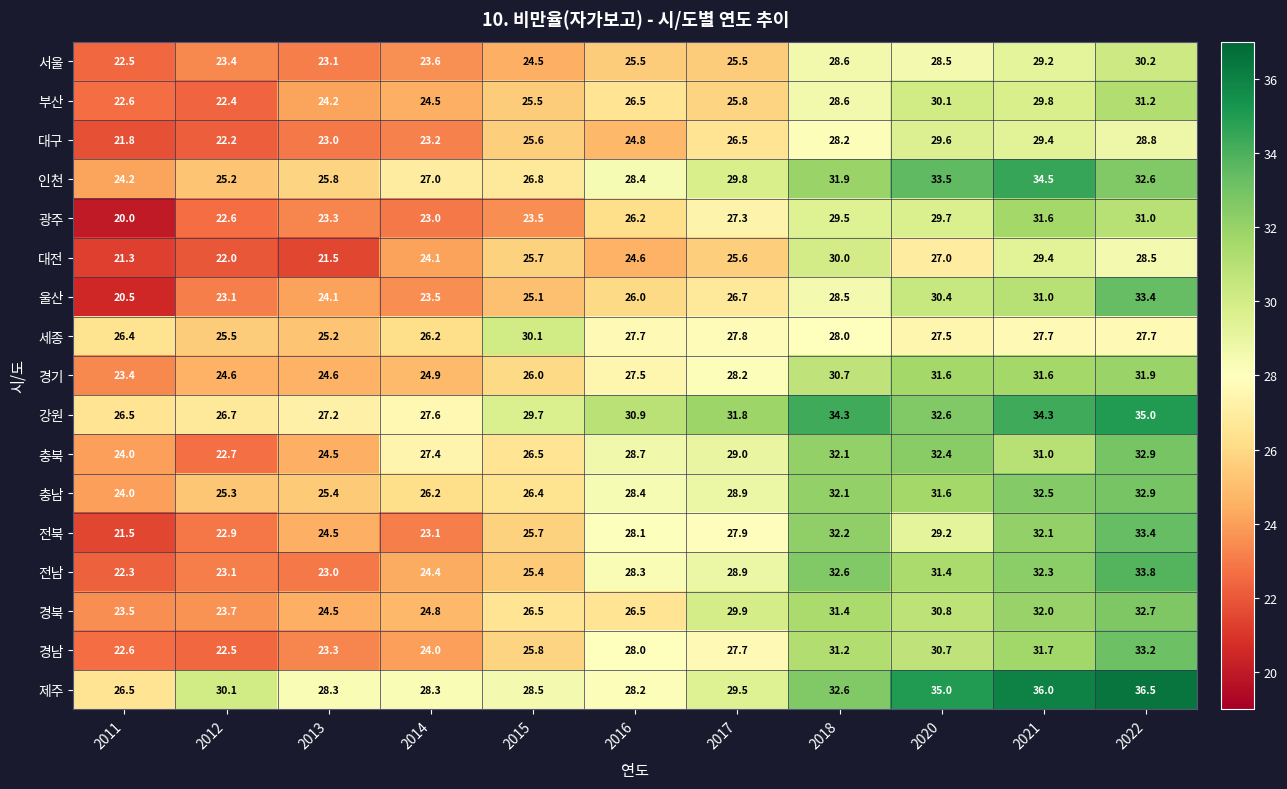

What is the average value of the 인천 series?

29.1